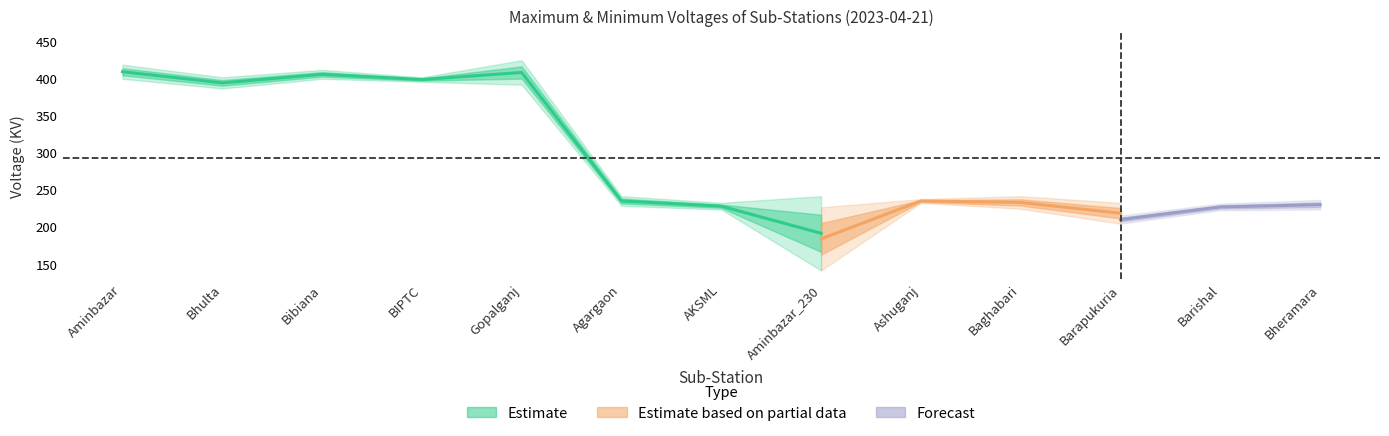

List the labels in order of Min Voltage (400/230 kV) value, largest first.

Aminbazar, Bibiana, BIPTC, Gopalganj, Bhulta, Ashuganj, Agargaon, Baghabari, AKSML, Bheramara, Barishal, Barapukuria, Aminbazar_230